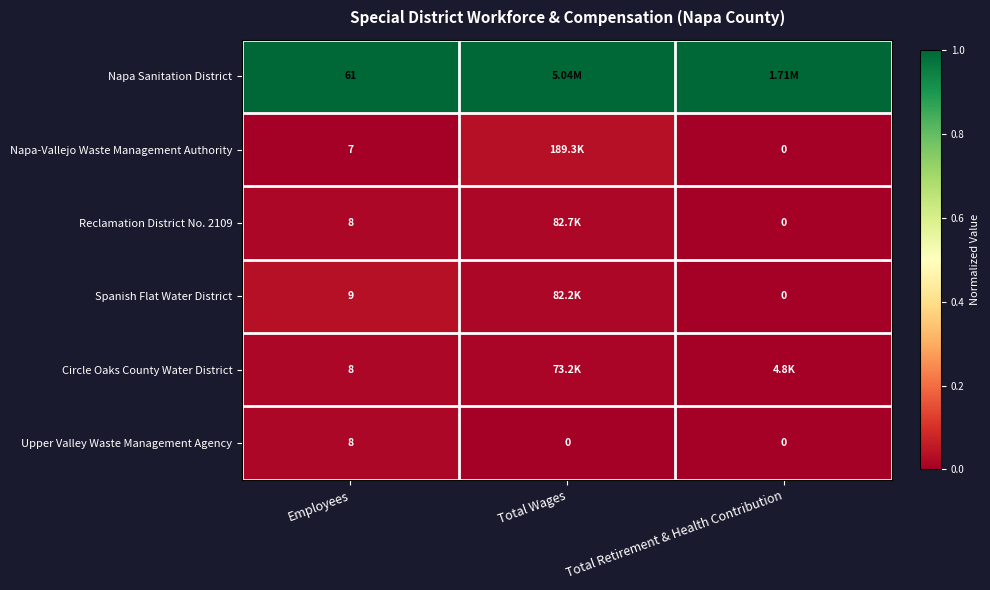

Is the value of Napa Sanitation District at Employees greater than the value of Spanish Flat Water District at Employees?

Yes